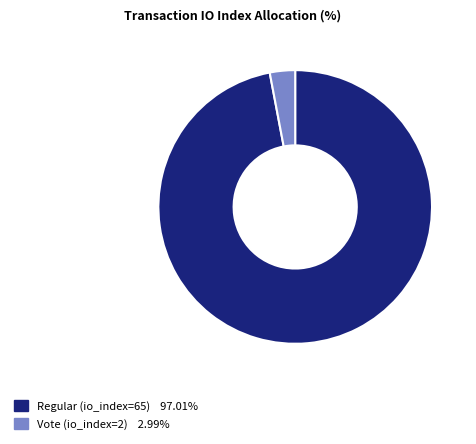

Is the sum of Regular (io_index=65) and Vote (io_index=2) greater than half?

Yes